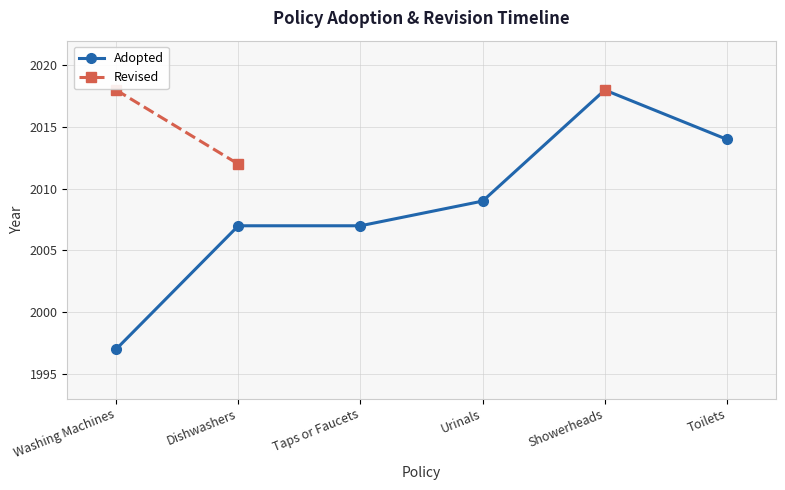

Is it true that Adopted equals 2007.0 at Dishwashers?

True